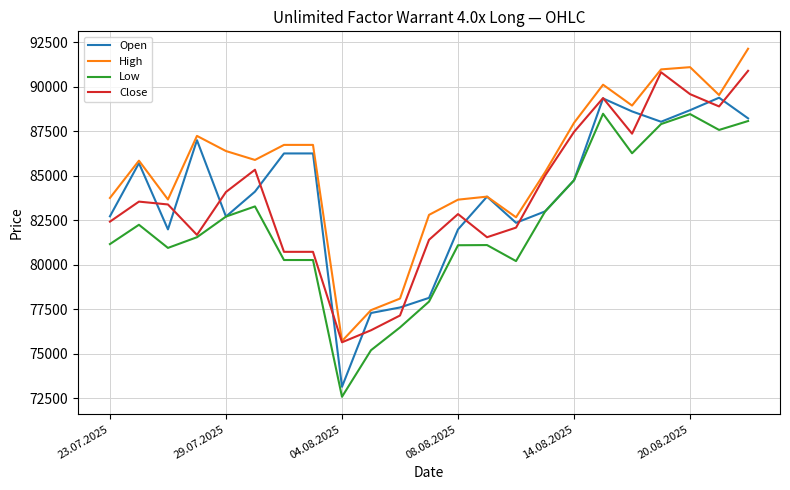

At how many categories does at least one series exceed 82993?

18